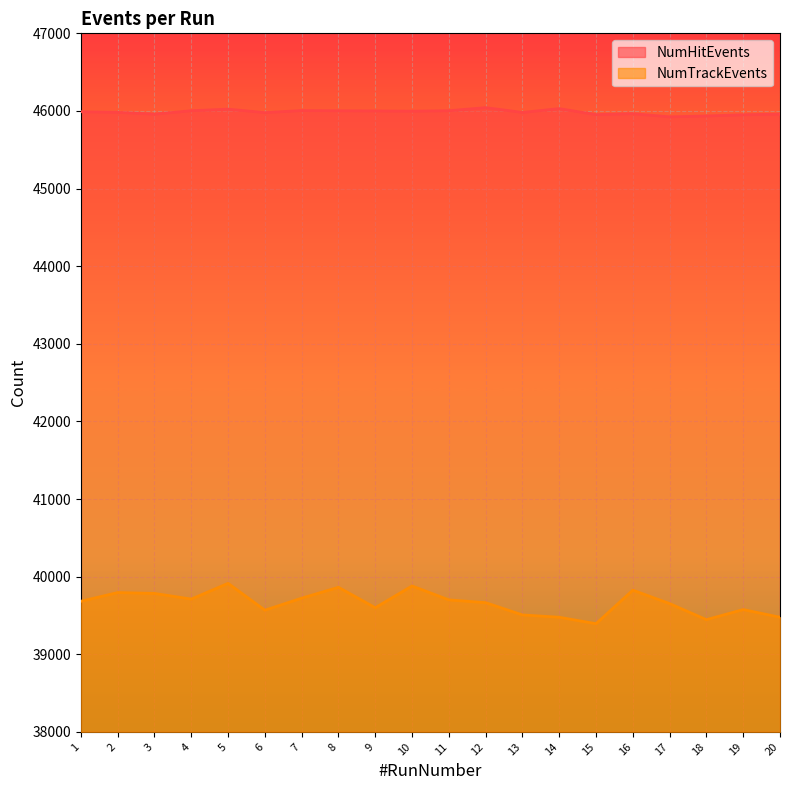

Rank the series by their average value, from highest to lowest.

NumHitEvents, NumTrackEvents